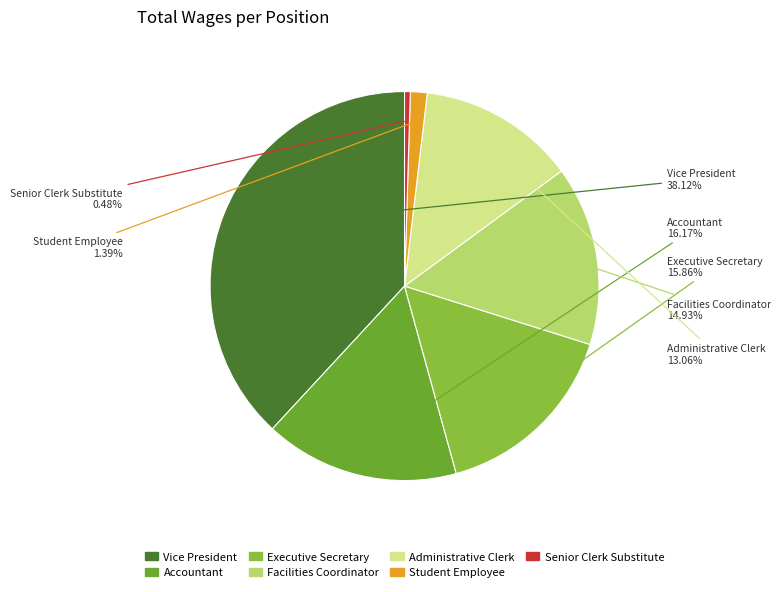

What is the ratio of the value at Student Employee to the value at Executive Secretary?

0.1